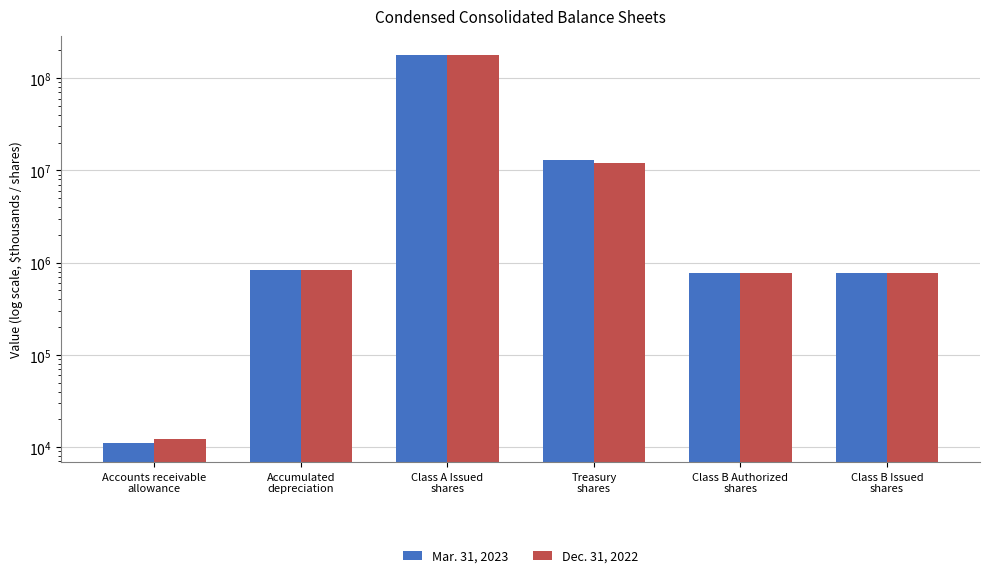

Is the value of Dec. 31, 2022 at Treasury
shares greater than the value of Mar. 31, 2023 at Accumulated
depreciation?

Yes